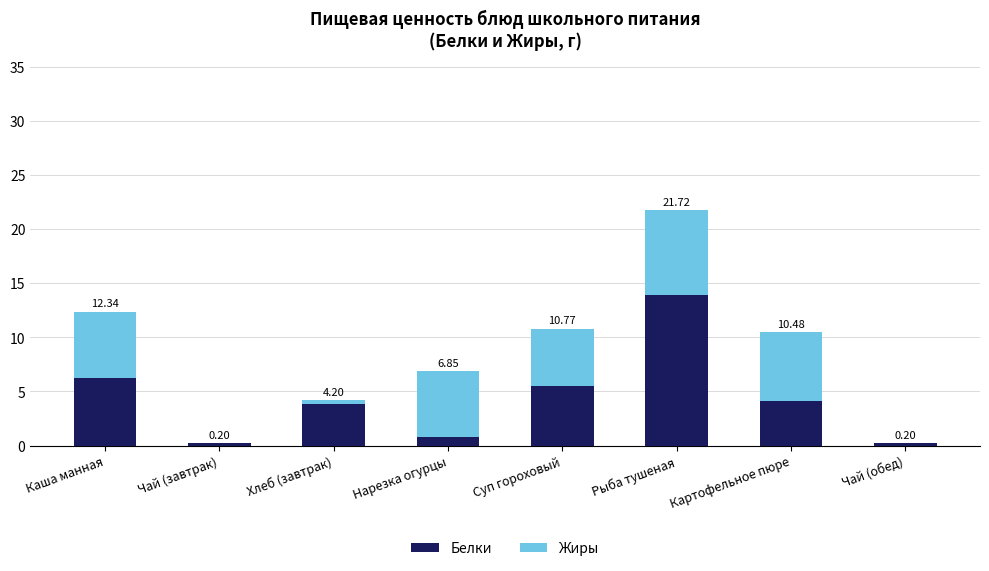

Does the chart contain stacked bars?

Yes